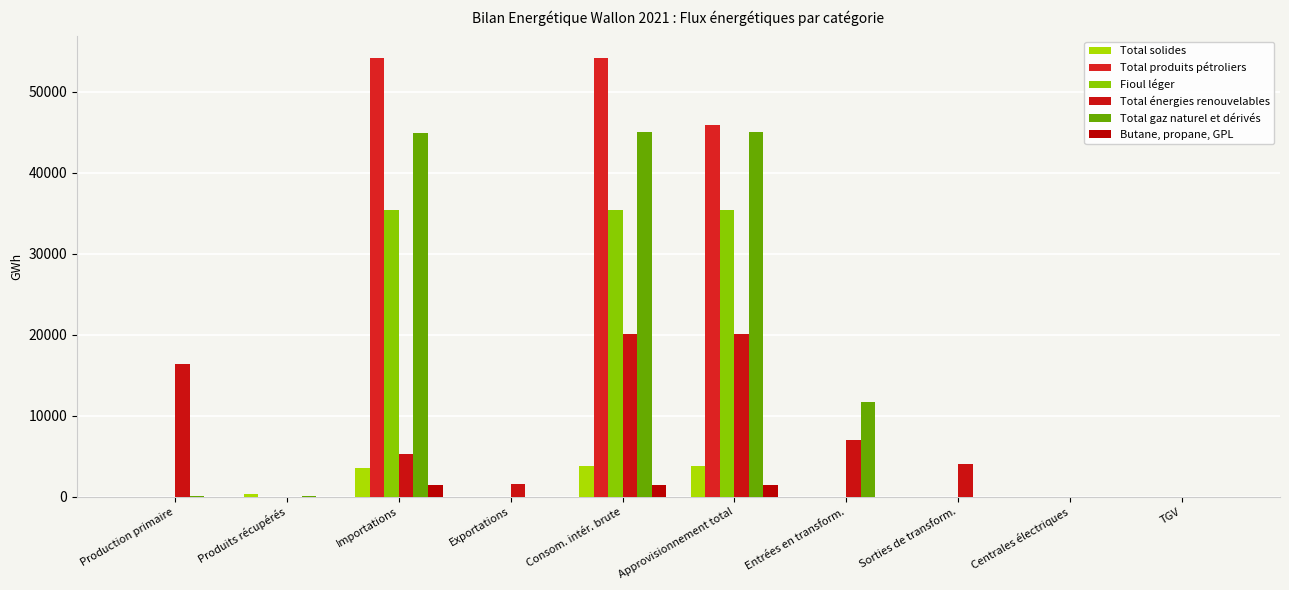

Are the bars grouped side by side (vs. stacked)?

Yes